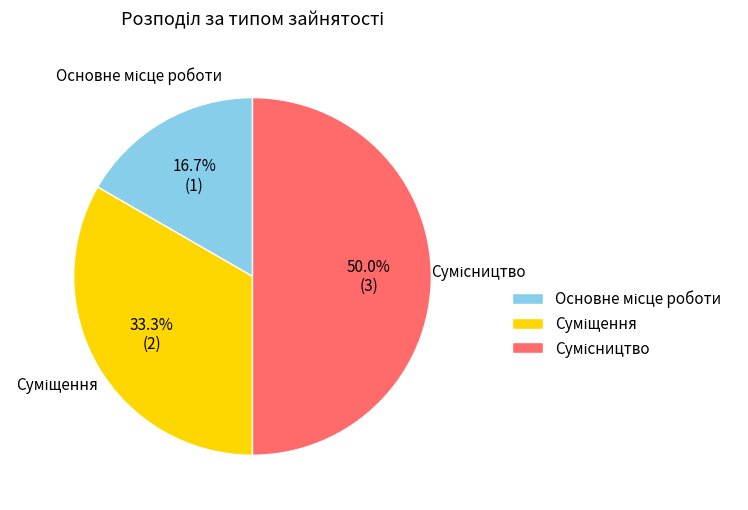

To the nearest percent, what percentage of the pie is Сумісництво?

50%